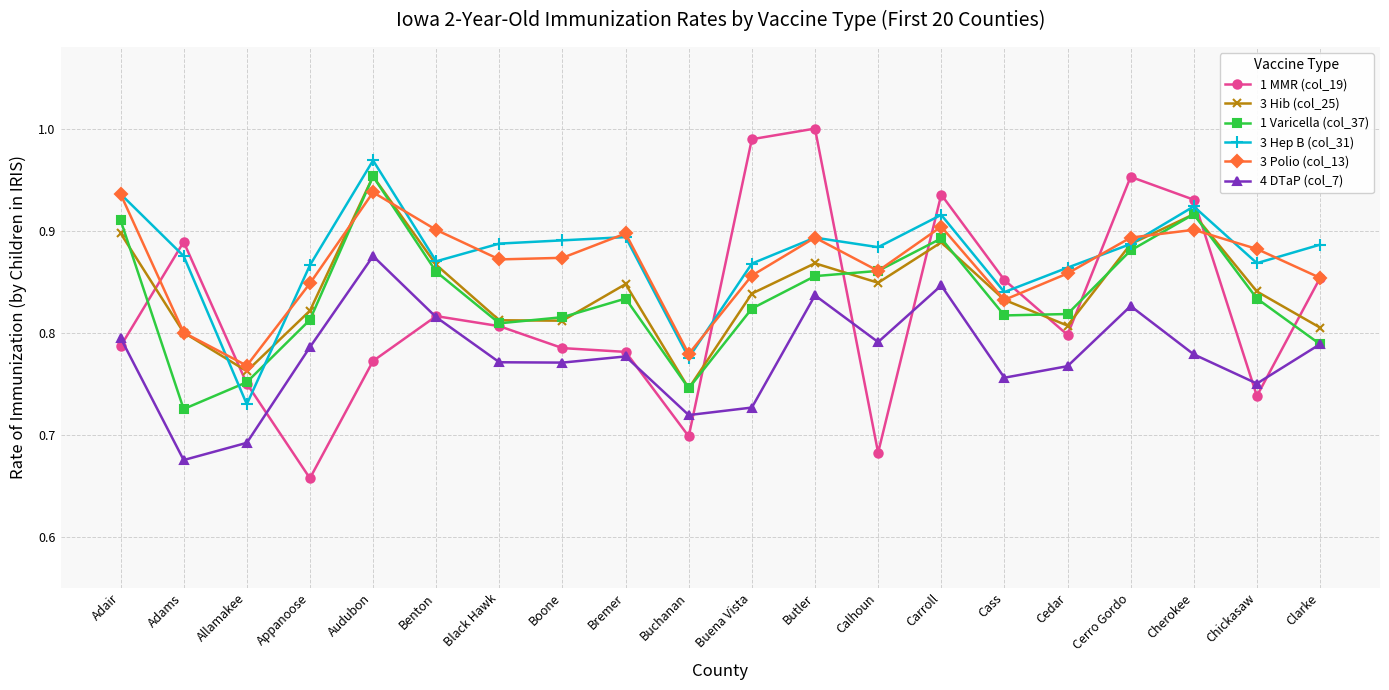

True or false: 3 Hib (col_25) and 4 DTaP (col_7) cross at least once.

False